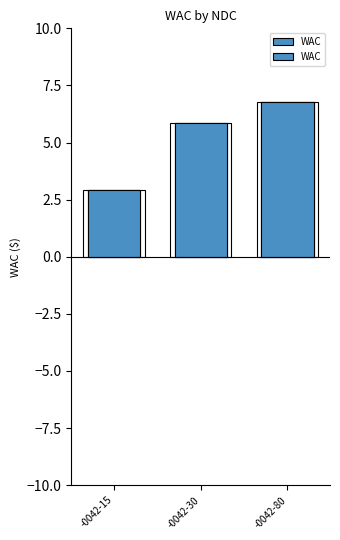

True or false: the data shows 1.7 at -0042-15.

False